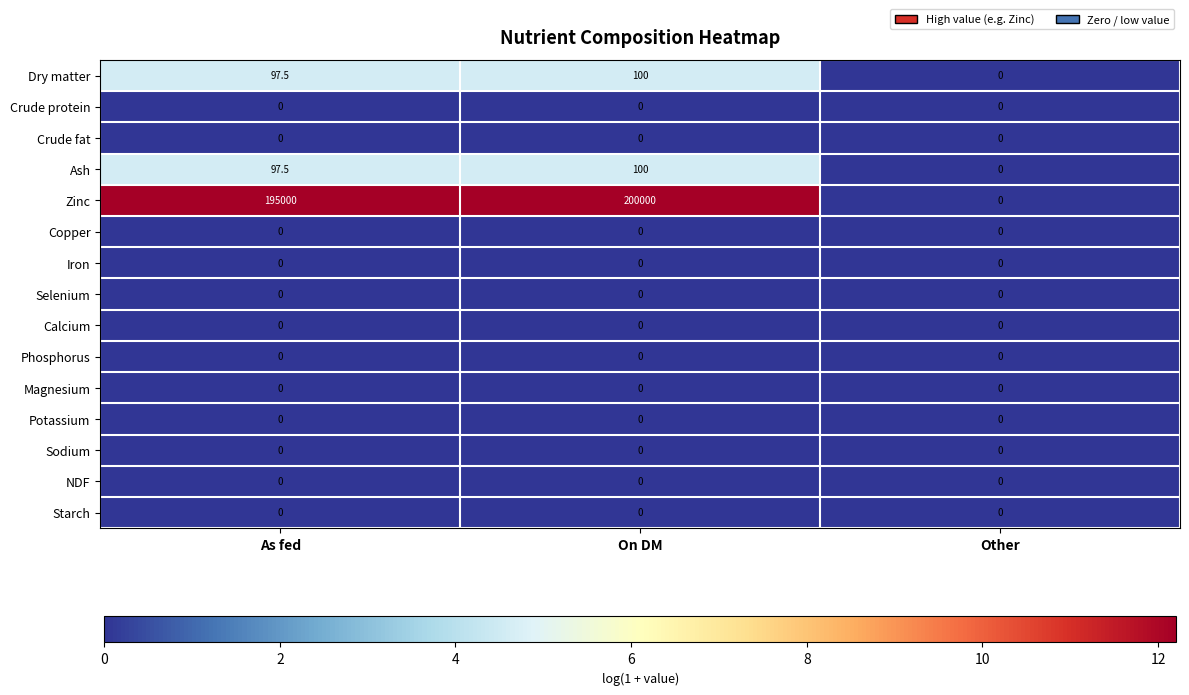

What is the total value across all series at On DM?

200200.0